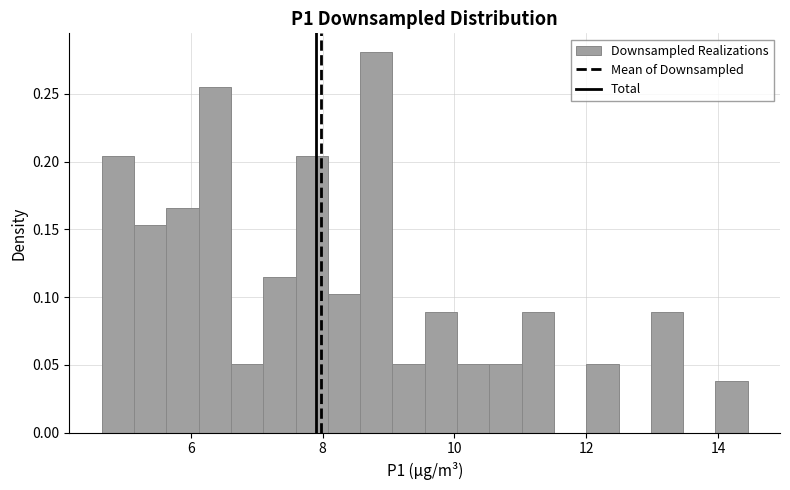

Read against the x-axis, roughly where is the centre of the tallest bar?

8.8